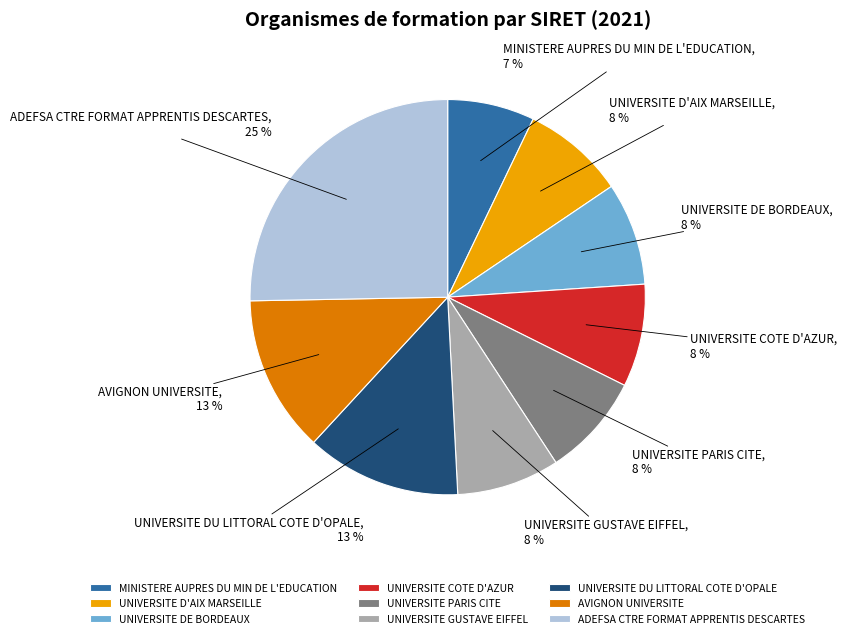

Does UNIVERSITE DU LITTORAL COTE D'OPALE represent more than half of the total?

No